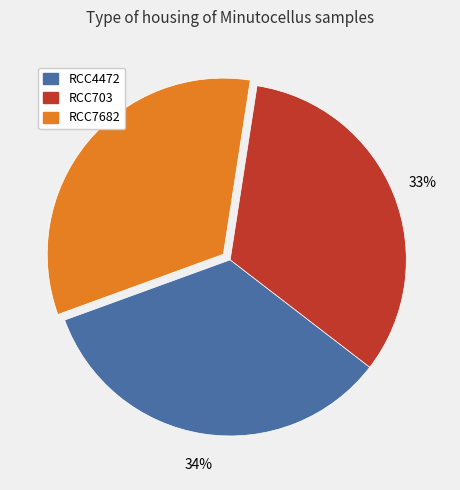

Is RCC7682 the majority of the pie?

No